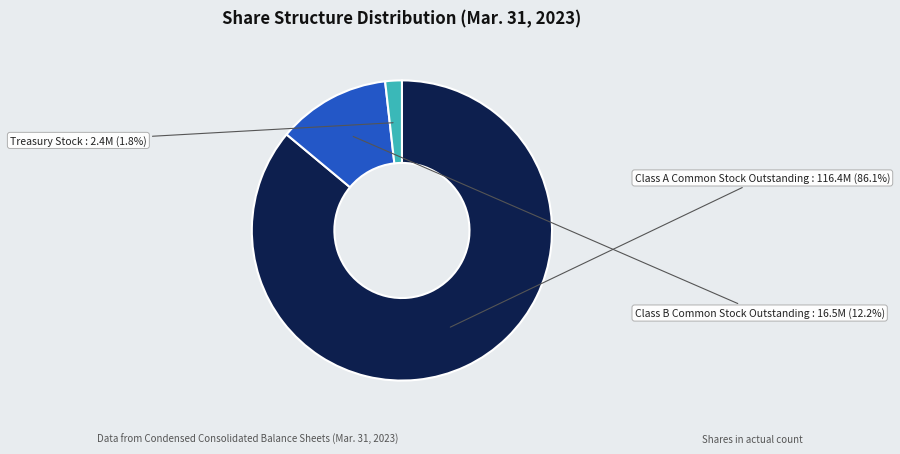

What is the smallest slice in the pie chart?

Treasury Stock